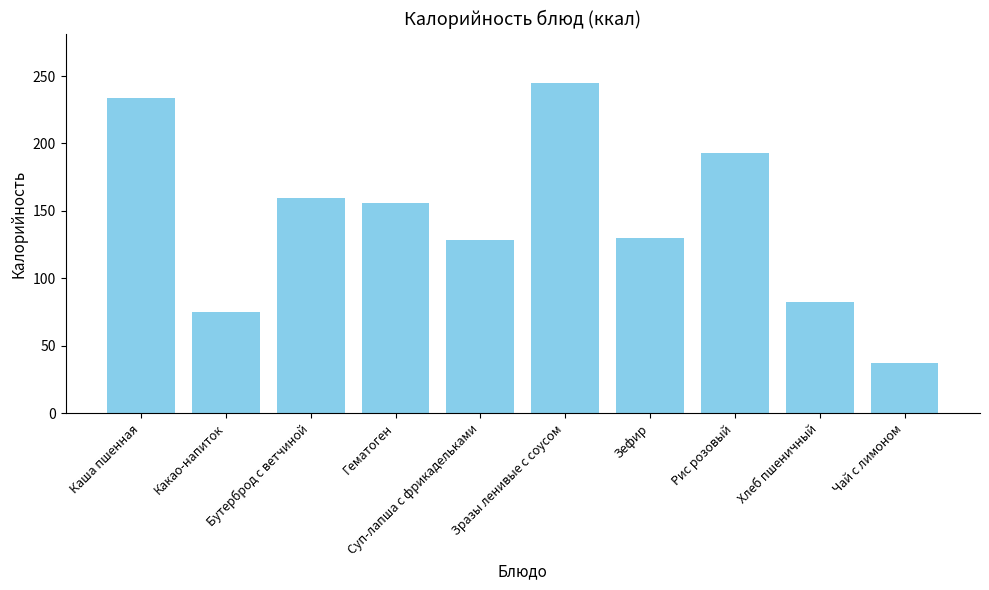

What is the sum of the values at Рис розовый and Какао-напиток?

268.0